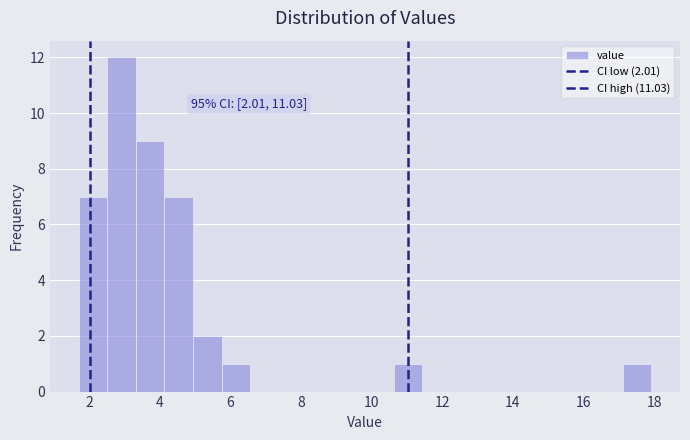

Which range on the x-axis has the tallest bar?

2.6 to 3.4